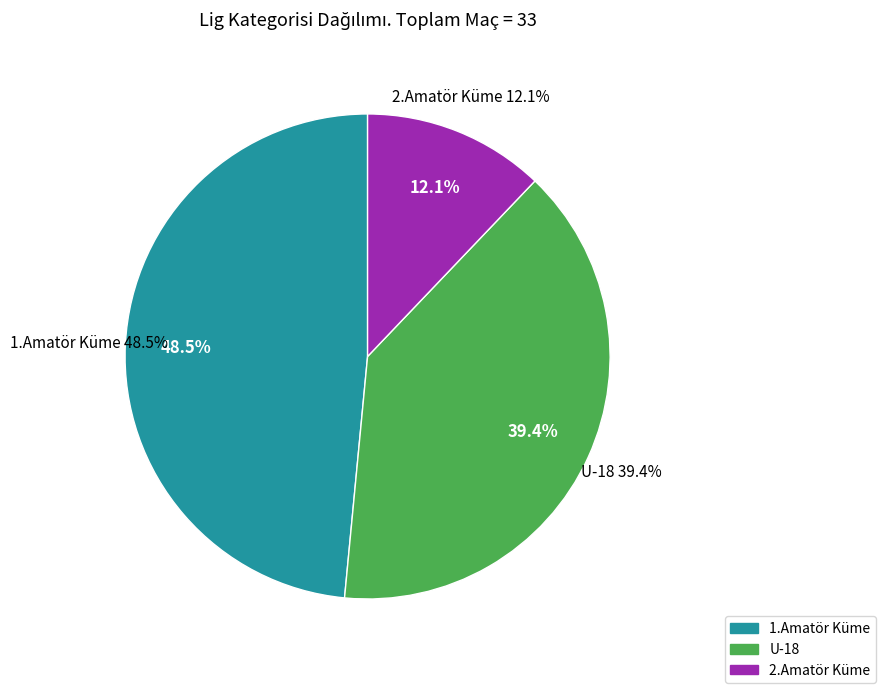

How many segments does this pie chart have?

3